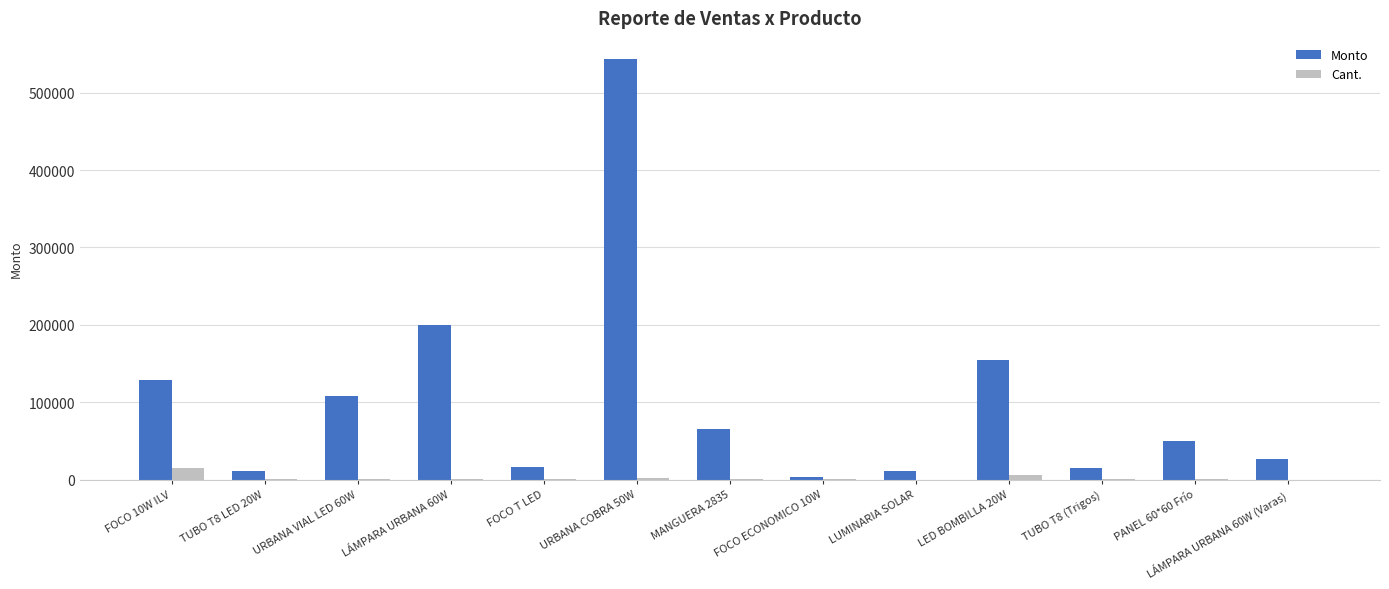

The Monto series shows 11620.0 at LUMINARIA SOLAR. True or false?

True